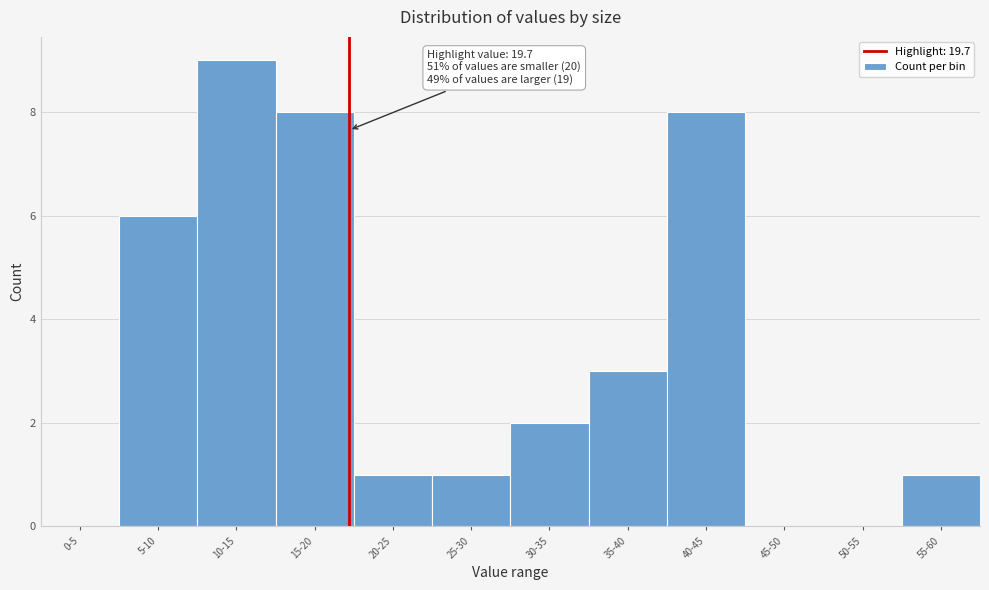

Reading left to right, extract all data points from this chart.

0-5=0	5-10=6	10-15=9	15-20=8	20-25=1	25-30=1	30-35=2	35-40=3	40-45=8	45-50=0	50-55=0	55-60=1